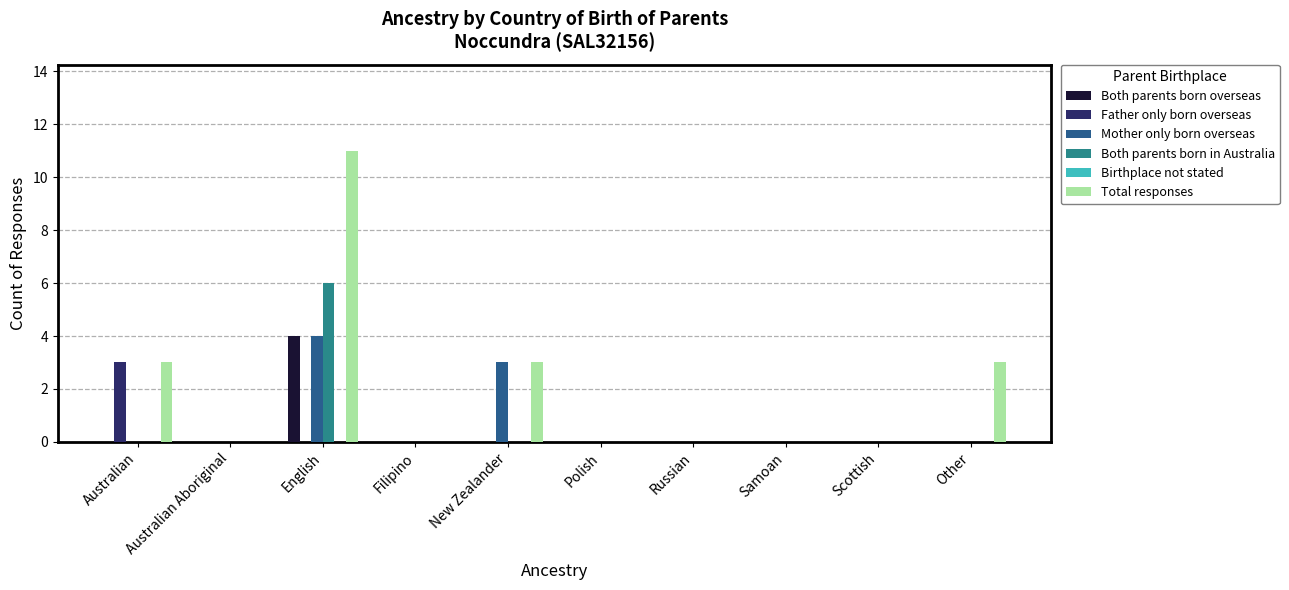

Which series has the largest total across all categories?

Total responses